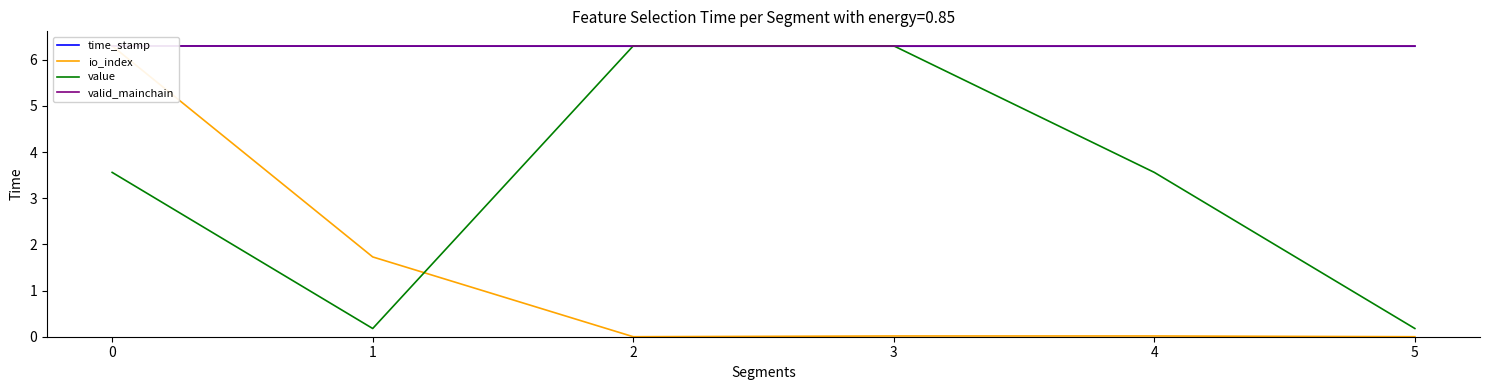

True or false: value and valid_mainchain cross at least once.

False